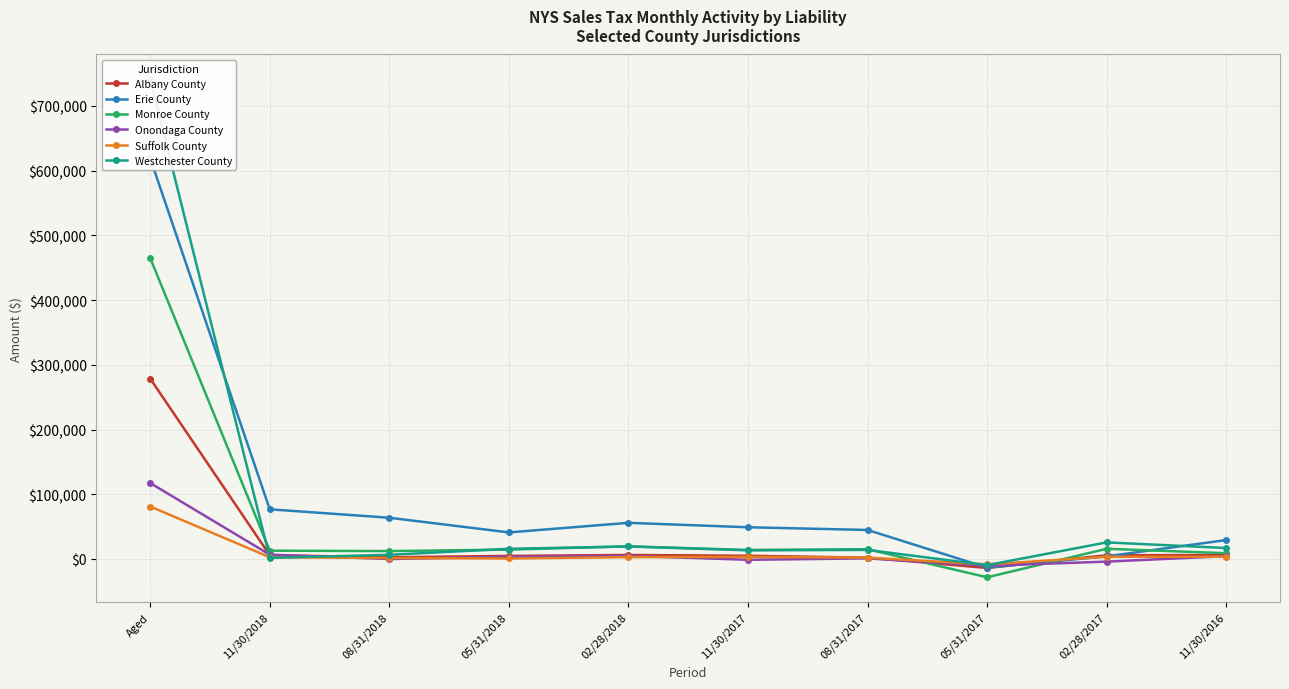

True or false: Monroe County and Erie County cross at least once.

True